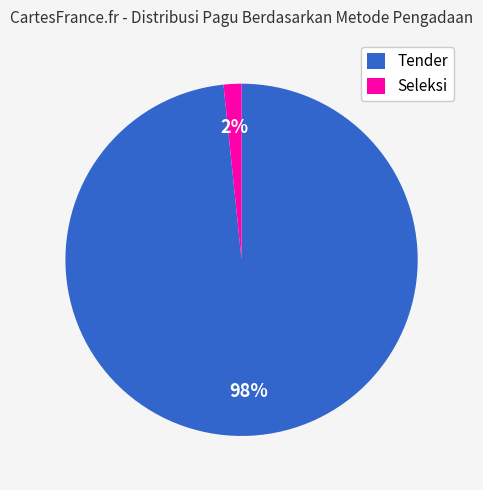

Between Seleksi and Tender, which is larger?

Tender